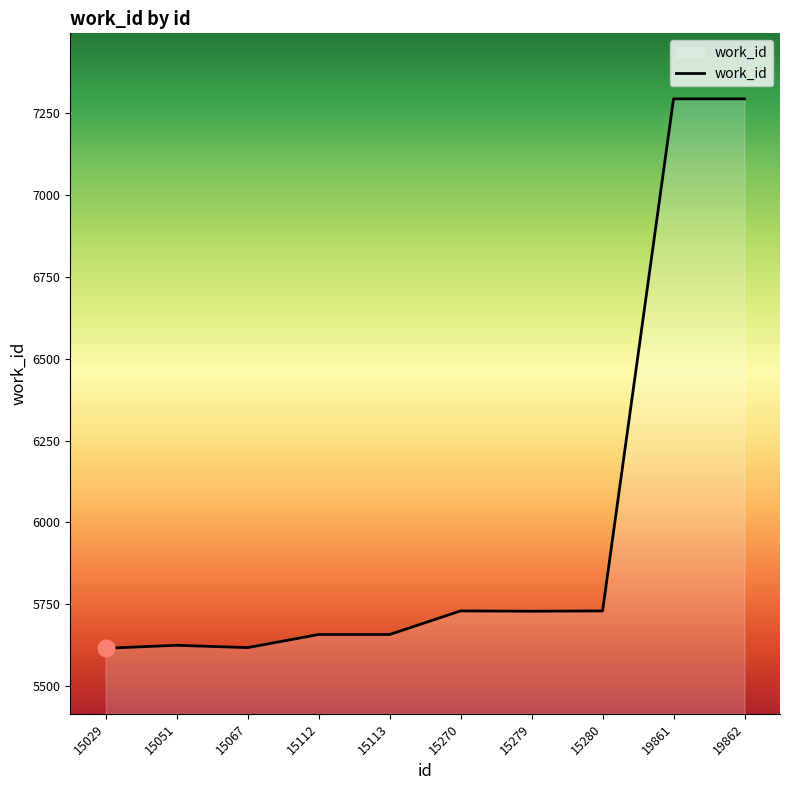

What is the smallest value displayed?

5616